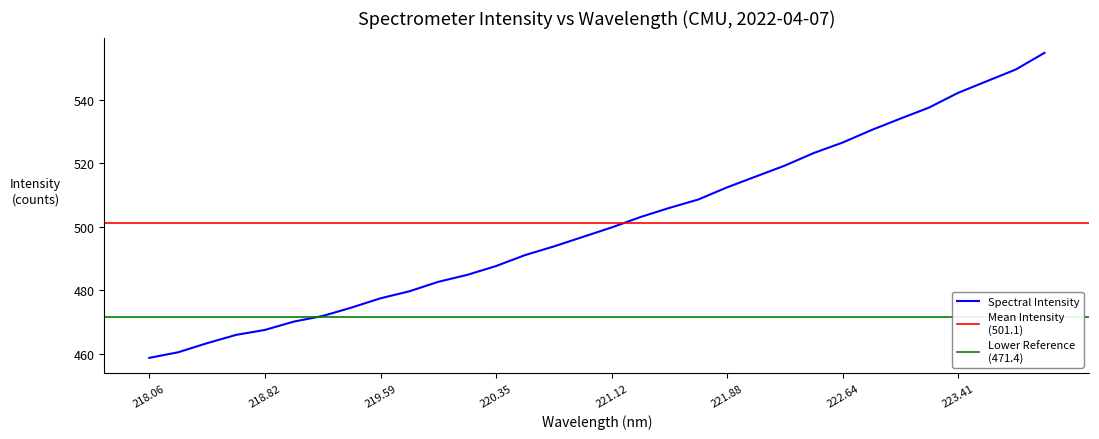

What is the minimum value for Spectral Intensity?

458.7